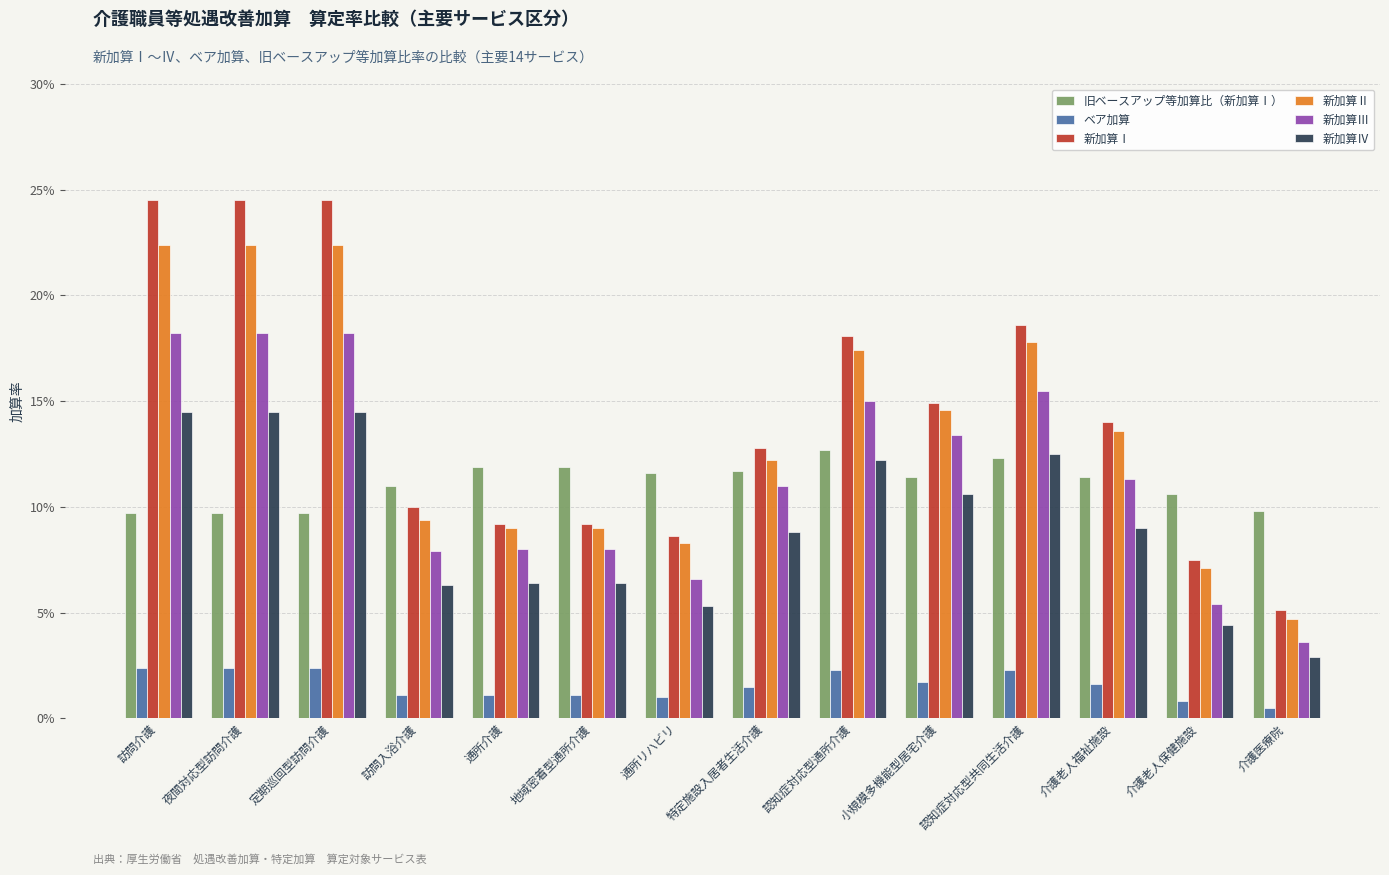

Are the bars horizontal?

No